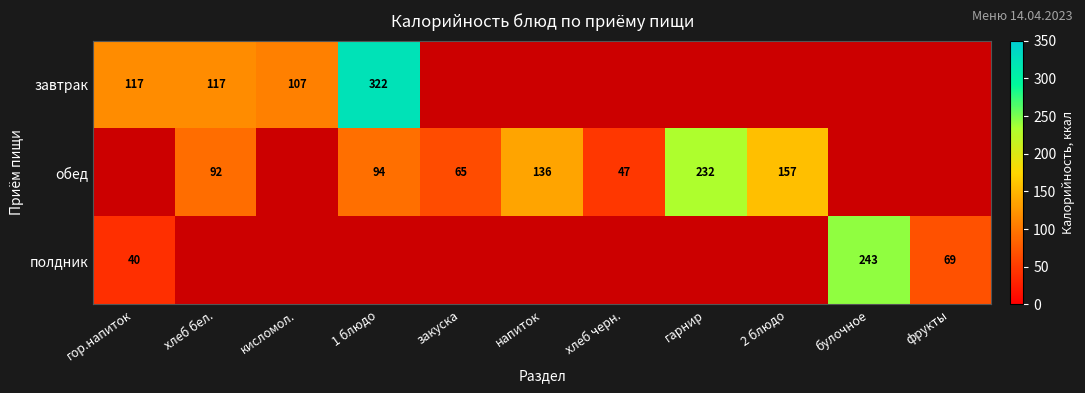

Is it true that завтрак equals 117 at хлеб бел.?

True